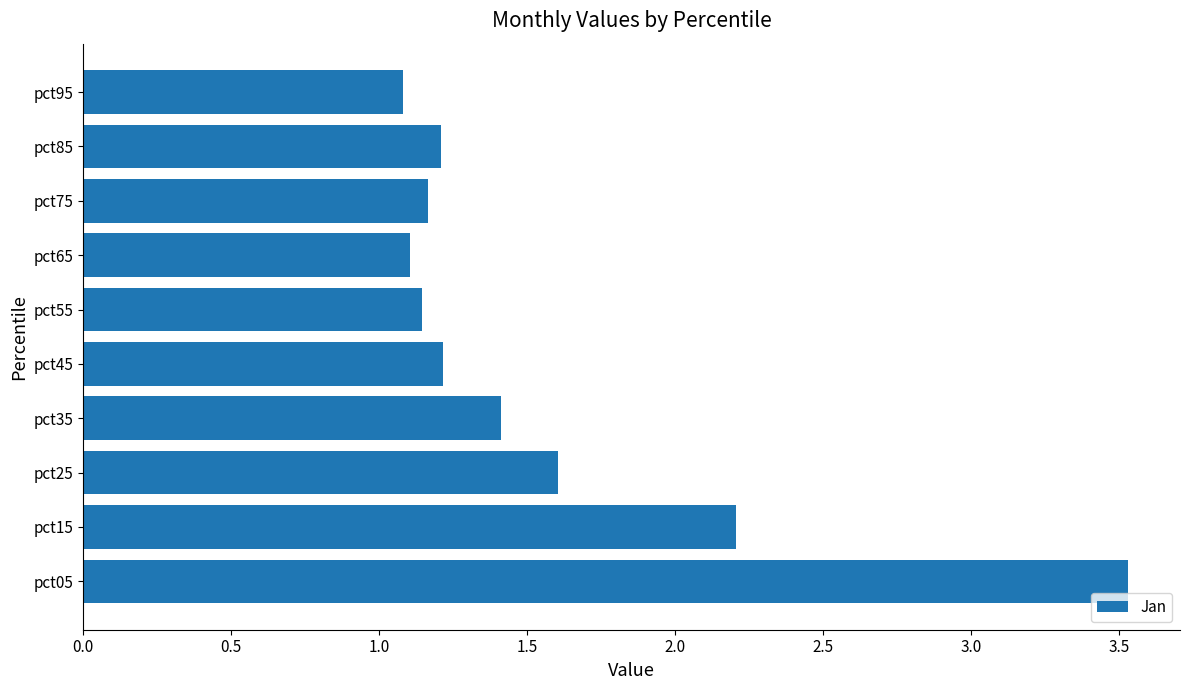

What is the approximate value at pct35?

1.4